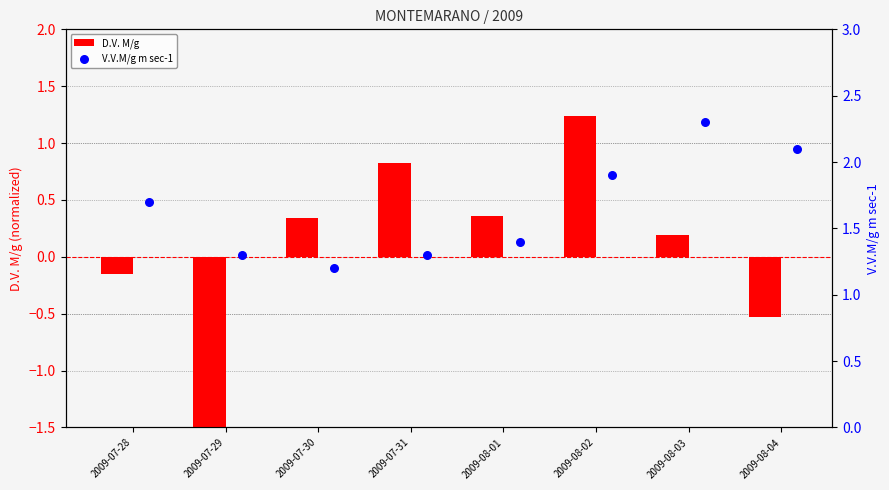

What are all the series names shown in the legend?

D.V. M/g, V.V.M/g m sec-1